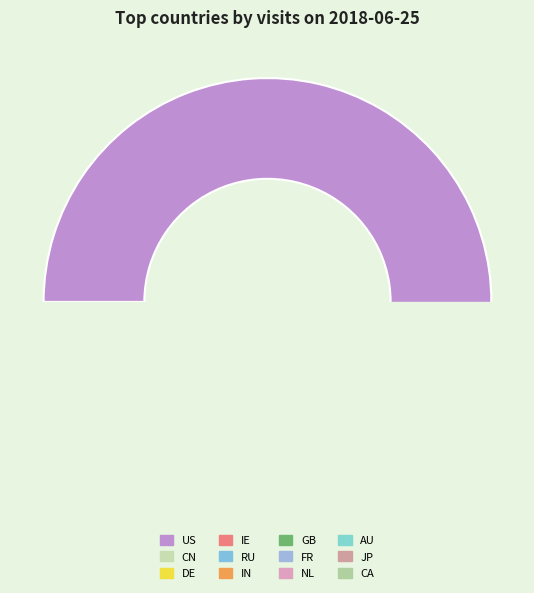

To the nearest percent, what portion does FR represent?

2%